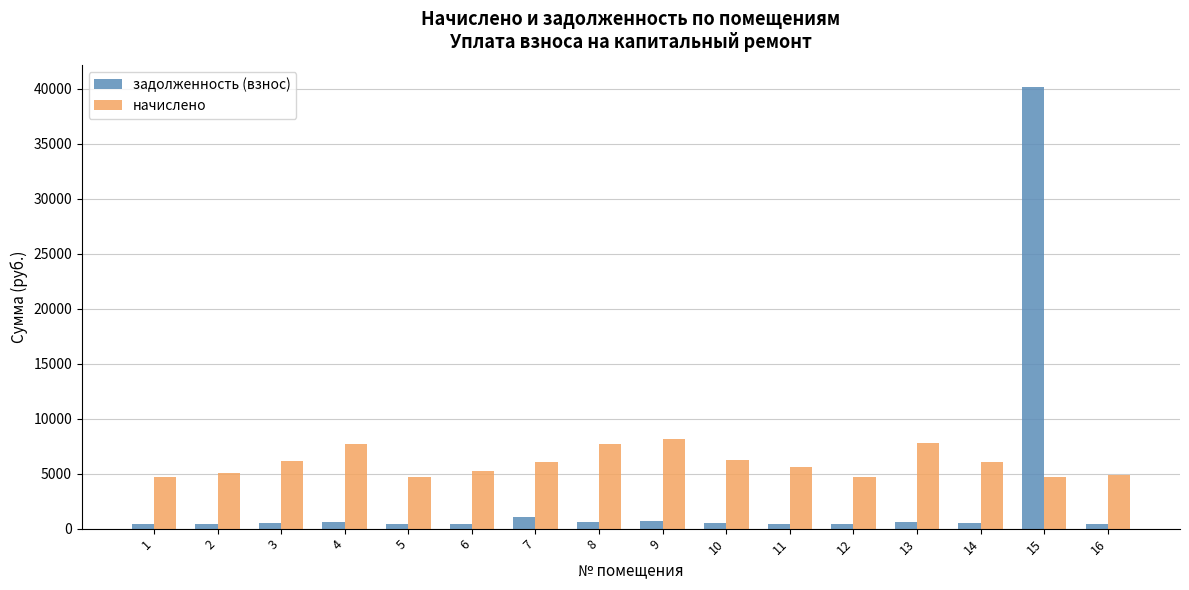

What is the sum of the задолженность (взнос) values at 2 and 7?

1436.4